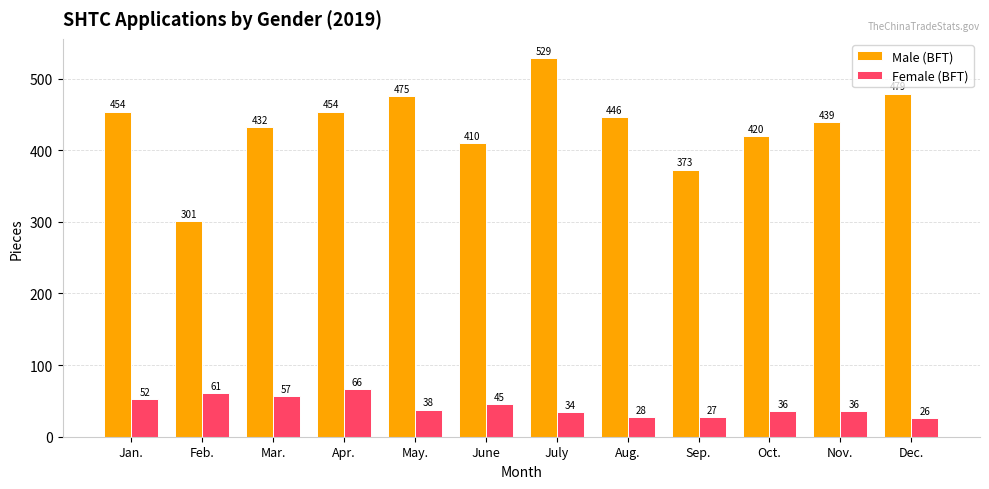

Reading left to right, transcribe all the data shown in this chart.

Male (BFT): Jan.=454	Feb.=301	Mar.=432	Apr.=454	May.=475	June=410	July=529	Aug.=446	Sep.=373	Oct.=420	Nov.=439	Dec.=479
Female (BFT): Jan.=52	Feb.=61	Mar.=57	Apr.=66	May.=38	June=45	July=34	Aug.=28	Sep.=27	Oct.=36	Nov.=36	Dec.=26